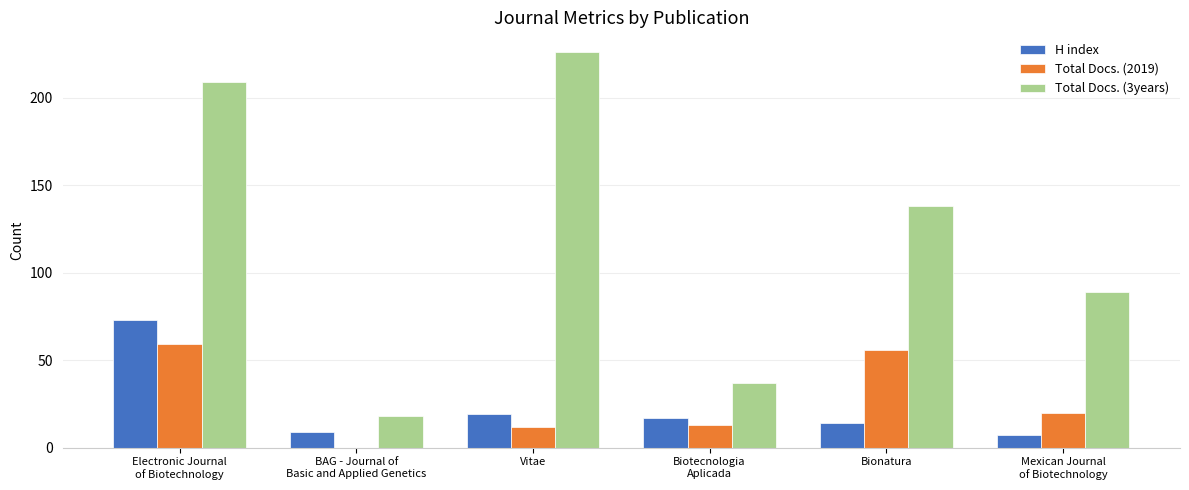

What is the spread (max minus min) of values at Vitae?

214